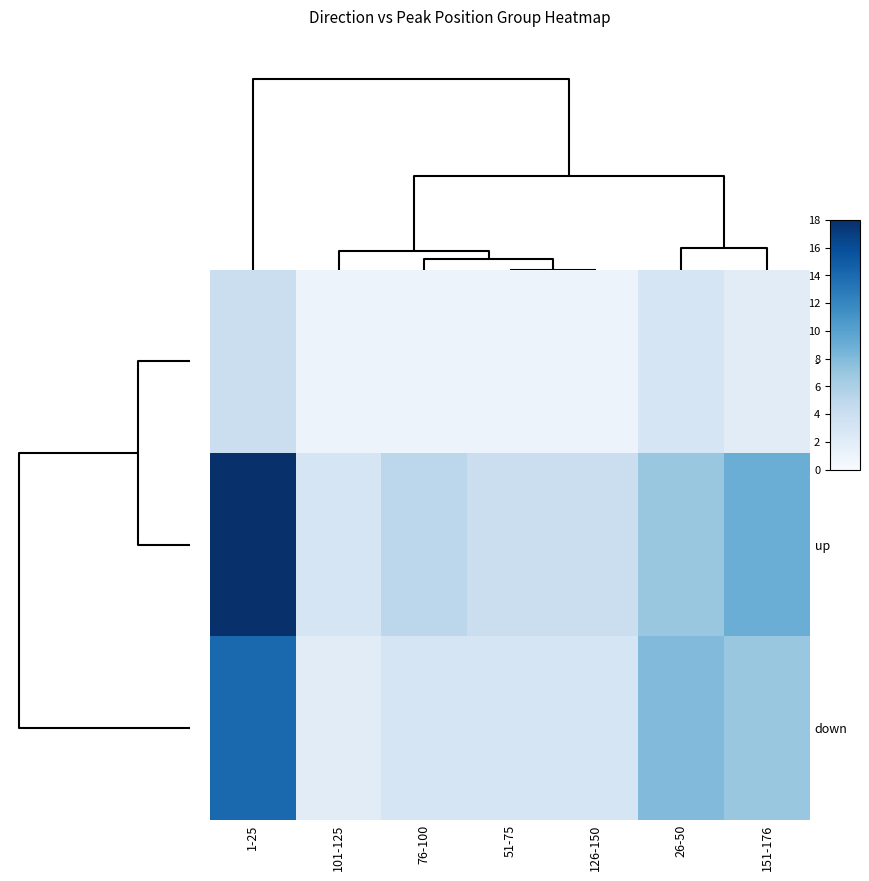

Which series has the largest range (max minus min)?

up